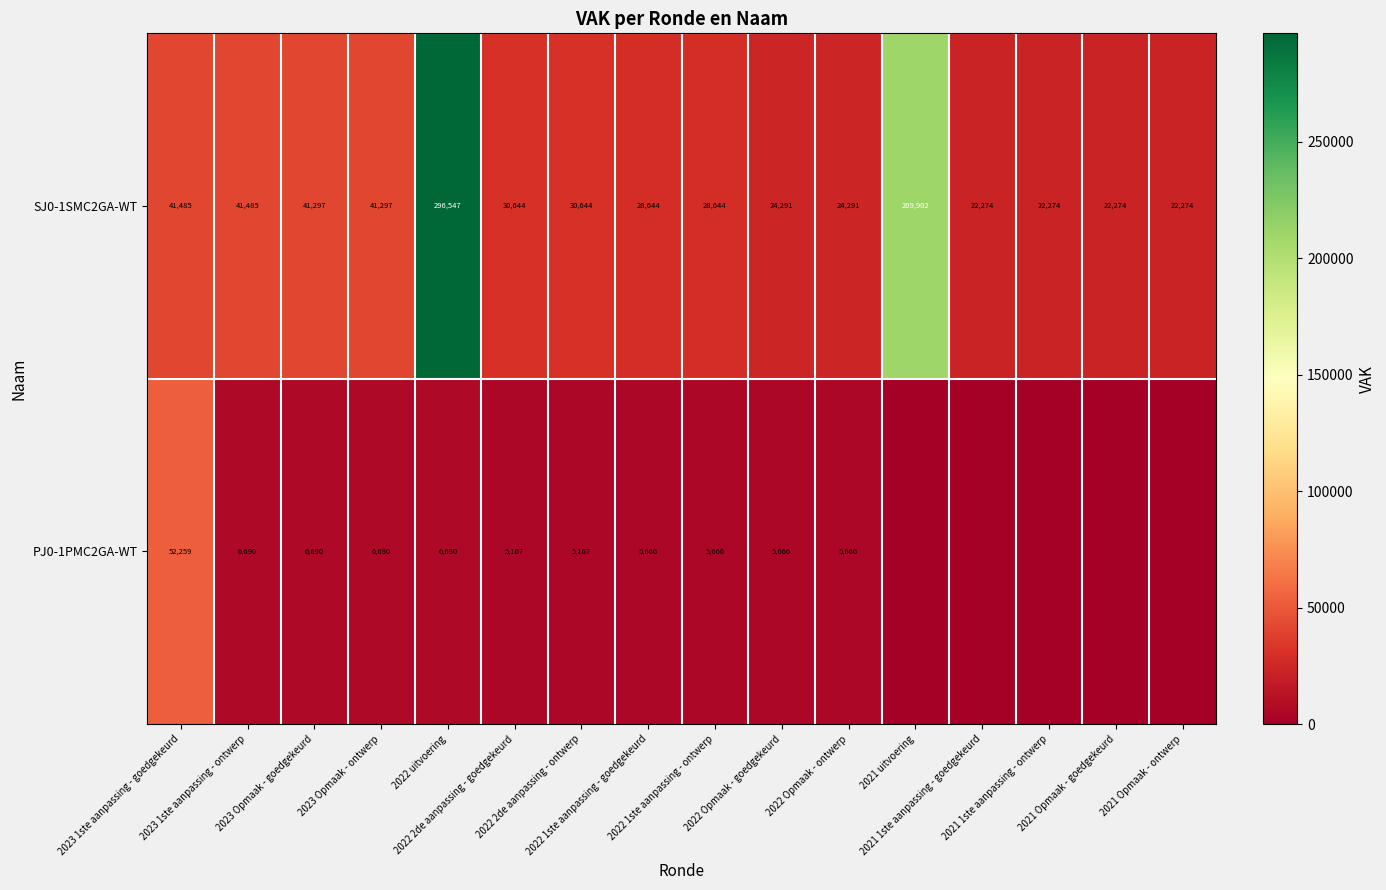

Between 2023 Opmaak - ontwerp and 2021 uitvoering, which is larger?

2021 uitvoering